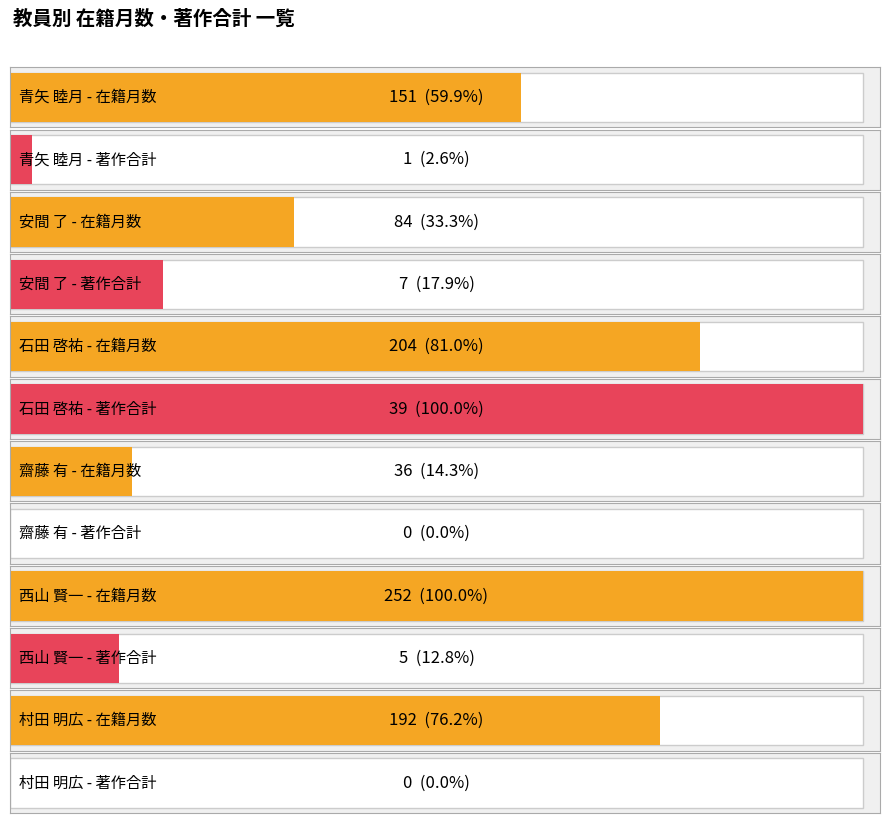

The 著作合計 series shows 0 at 村田 明広. True or false?

True